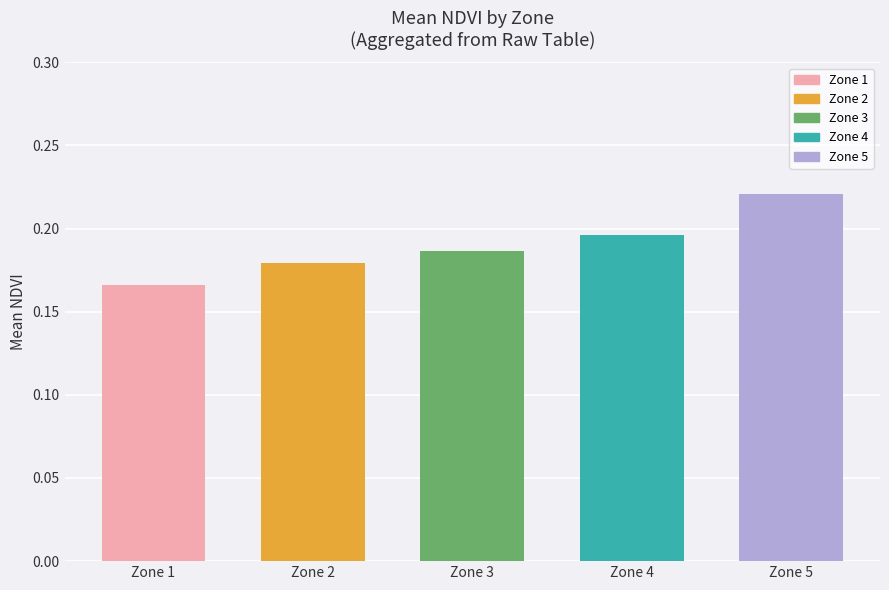

The value at Zone 5 is 0.4. True or false?

False